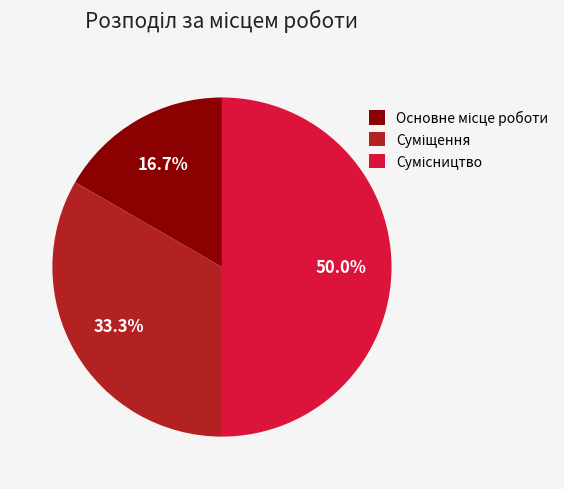

Which has a higher value, Суміщення or Сумісництво?

Сумісництво